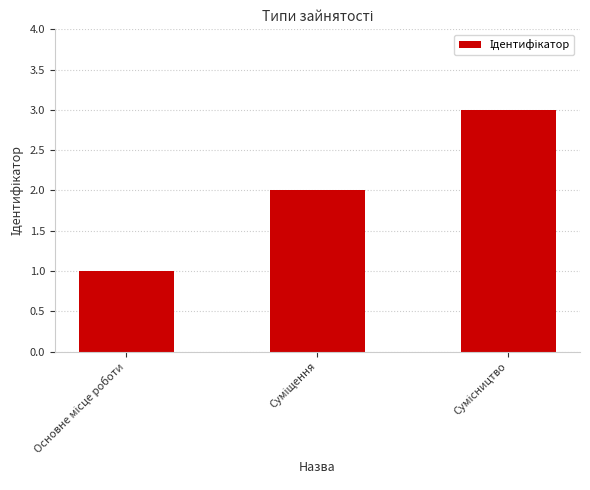

Does the chart contain any negative values?

No